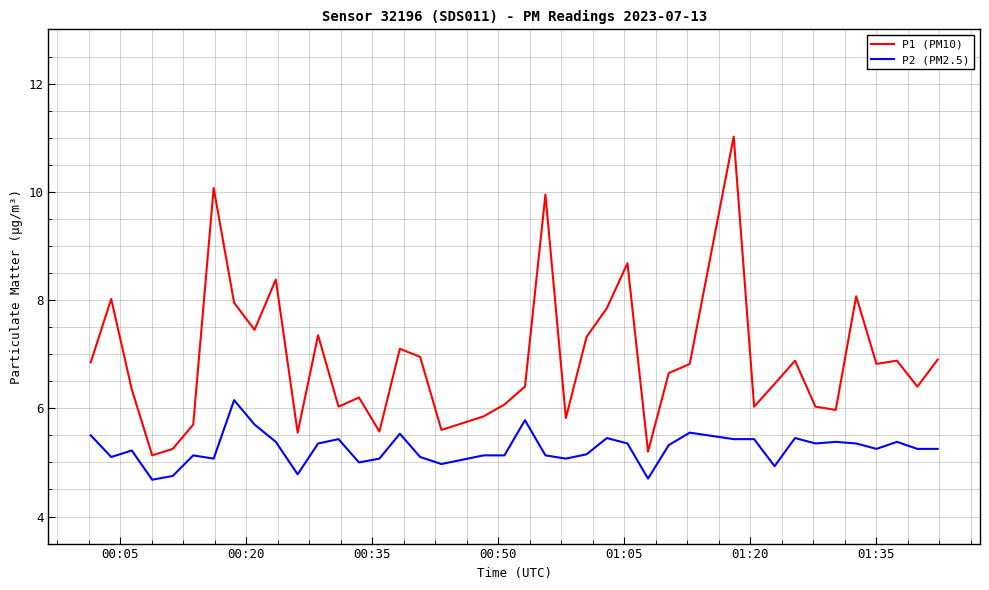

True or false: P1 (PM10) and P2 (PM2.5) intersect in this chart.

False